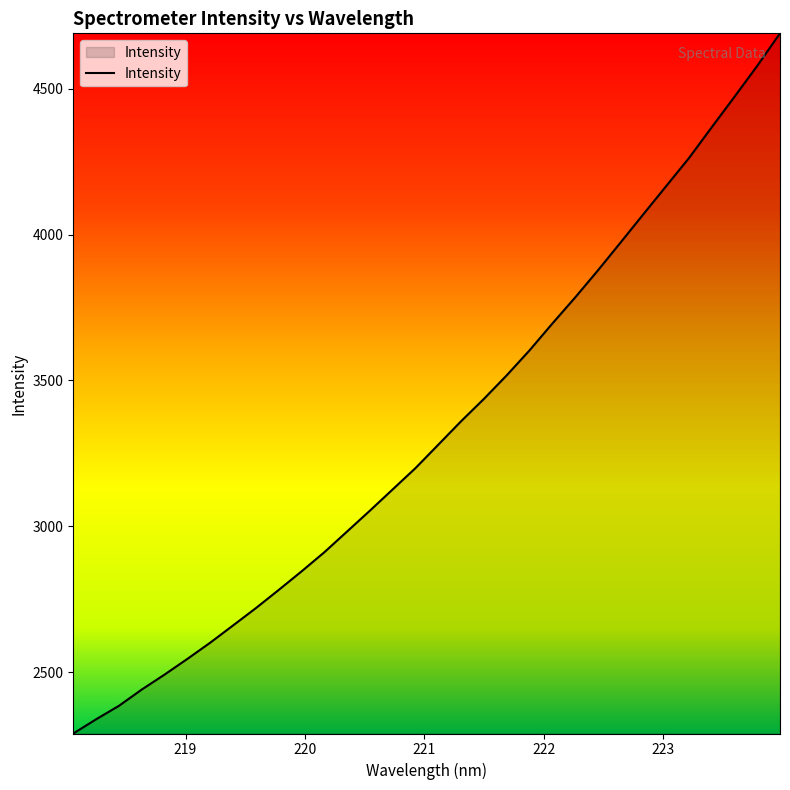

What is the minimum value shown in the chart?

2290.7